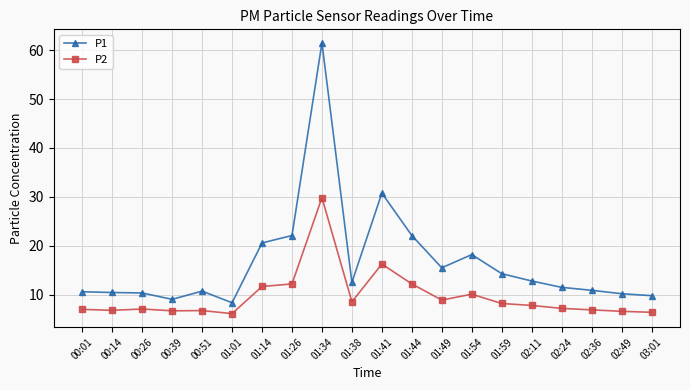

Count the number of data series in this chart.

2